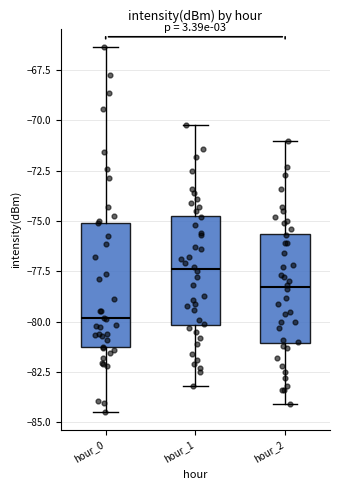

Where is the lower edge of the box for hour_0 on the y-axis? The values are not printed on the chart, so give them approximately, as read against the axis.

-81.5